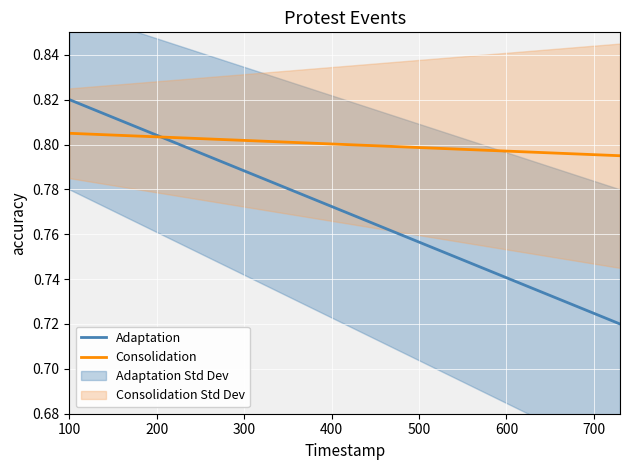

True or false: Consolidation has more than 0 interior local peaks.

False